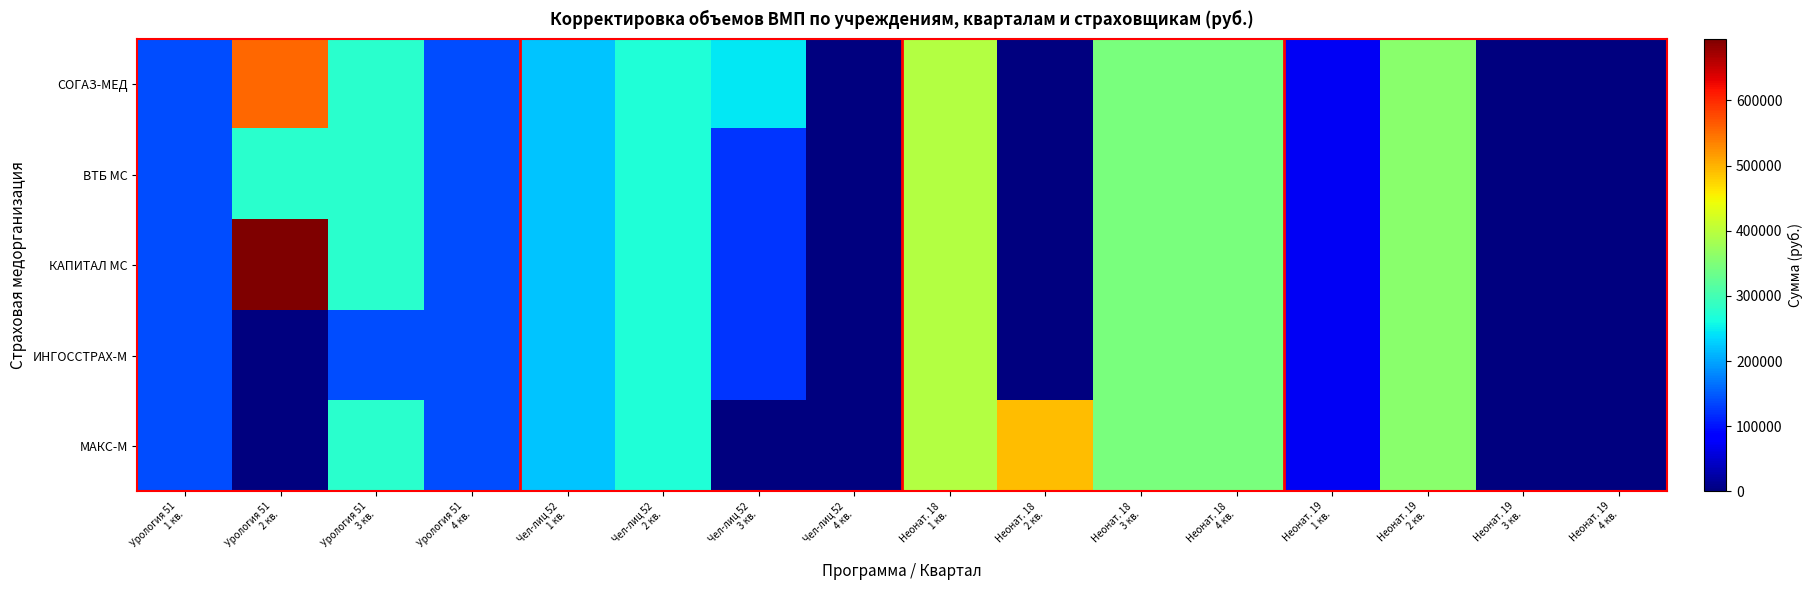

Reading right to left, transcribe all the data shown in this chart.

СОГАЗ-МЕД: Неонат. 19
4 кв.=0.0	Неонат. 19
3 кв.=0.0	Неонат. 19
2 кв.=360515.1	Неонат. 19
1 кв.=72103.0	Неонат. 18
4 кв.=345477.1	Неонат. 18
3 кв.=345477.1	Неонат. 18
2 кв.=0.0	Неонат. 18
1 кв.=394831.0	Чел-лиц 52
4 кв.=0.0	Чел-лиц 52
3 кв.=245841.5	Чел-лиц 52
2 кв.=270425.7	Чел-лиц 52
1 кв.=221257.4	Урология 51
4 кв.=138866.7	Урология 51
3 кв.=277733.4	Урология 51
2 кв.=555466.9	Урология 51
1 кв.=138866.7
ВТБ МС: Неонат. 19
4 кв.=0.0	Неонат. 19
3 кв.=0.0	Неонат. 19
2 кв.=360515.1	Неонат. 19
1 кв.=72103.0	Неонат. 18
4 кв.=345477.1	Неонат. 18
3 кв.=345477.1	Неонат. 18
2 кв.=0.0	Неонат. 18
1 кв.=394831.0	Чел-лиц 52
4 кв.=0.0	Чел-лиц 52
3 кв.=122920.8	Чел-лиц 52
2 кв.=270425.7	Чел-лиц 52
1 кв.=221257.4	Урология 51
4 кв.=138866.7	Урология 51
3 кв.=277733.4	Урология 51
2 кв.=277733.4	Урология 51
1 кв.=138866.7
КАПИТАЛ МС: Неонат. 19
4 кв.=0.0	Неонат. 19
3 кв.=0.0	Неонат. 19
2 кв.=360515.1	Неонат. 19
1 кв.=72103.0	Неонат. 18
4 кв.=345477.1	Неонат. 18
3 кв.=345477.1	Неонат. 18
2 кв.=0.0	Неонат. 18
1 кв.=394831.0	Чел-лиц 52
4 кв.=0.0	Чел-лиц 52
3 кв.=122920.8	Чел-лиц 52
2 кв.=270425.7	Чел-лиц 52
1 кв.=221257.4	Урология 51
4 кв.=138866.7	Урология 51
3 кв.=277733.4	Урология 51
2 кв.=694333.6	Урология 51
1 кв.=138866.7
ИНГОССТРАХ-М: Неонат. 19
4 кв.=0.0	Неонат. 19
3 кв.=0.0	Неонат. 19
2 кв.=360515.1	Неонат. 19
1 кв.=72103.0	Неонат. 18
4 кв.=345477.1	Неонат. 18
3 кв.=345477.1	Неонат. 18
2 кв.=0.0	Неонат. 18
1 кв.=394831.0	Чел-лиц 52
4 кв.=0.0	Чел-лиц 52
3 кв.=122920.8	Чел-лиц 52
2 кв.=270425.7	Чел-лиц 52
1 кв.=221257.4	Урология 51
4 кв.=138866.7	Урология 51
3 кв.=138866.7	Урология 51
2 кв.=0.0	Урология 51
1 кв.=138866.7
МАКС-М: Неонат. 19
4 кв.=0.0	Неонат. 19
3 кв.=0.0	Неонат. 19
2 кв.=360515.1	Неонат. 19
1 кв.=72103.0	Неонат. 18
4 кв.=345477.1	Неонат. 18
3 кв.=345477.1	Неонат. 18
2 кв.=493538.7	Неонат. 18
1 кв.=394831.0	Чел-лиц 52
4 кв.=0.0	Чел-лиц 52
3 кв.=0.0	Чел-лиц 52
2 кв.=270425.7	Чел-лиц 52
1 кв.=221257.4	Урология 51
4 кв.=138866.7	Урология 51
3 кв.=277733.4	Урология 51
2 кв.=0.0	Урология 51
1 кв.=138866.7